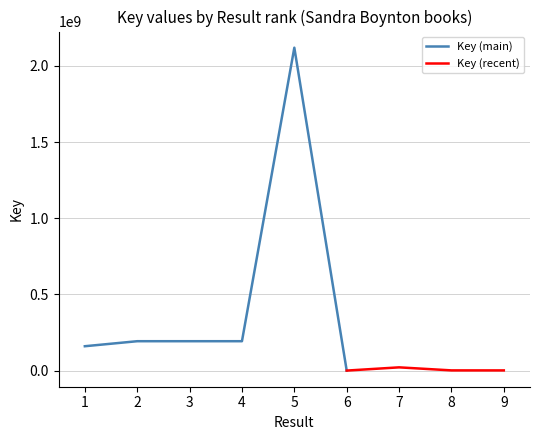

How many values exceed 159829587?

4